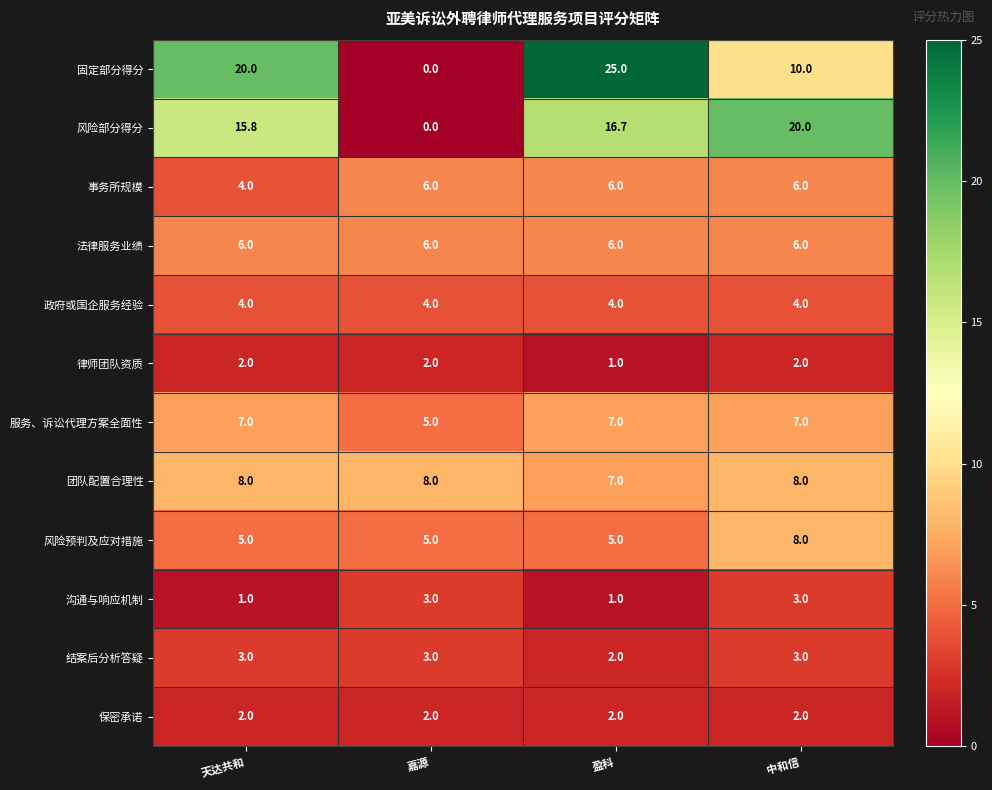

At which category is the sum across all series the highest?

盈科